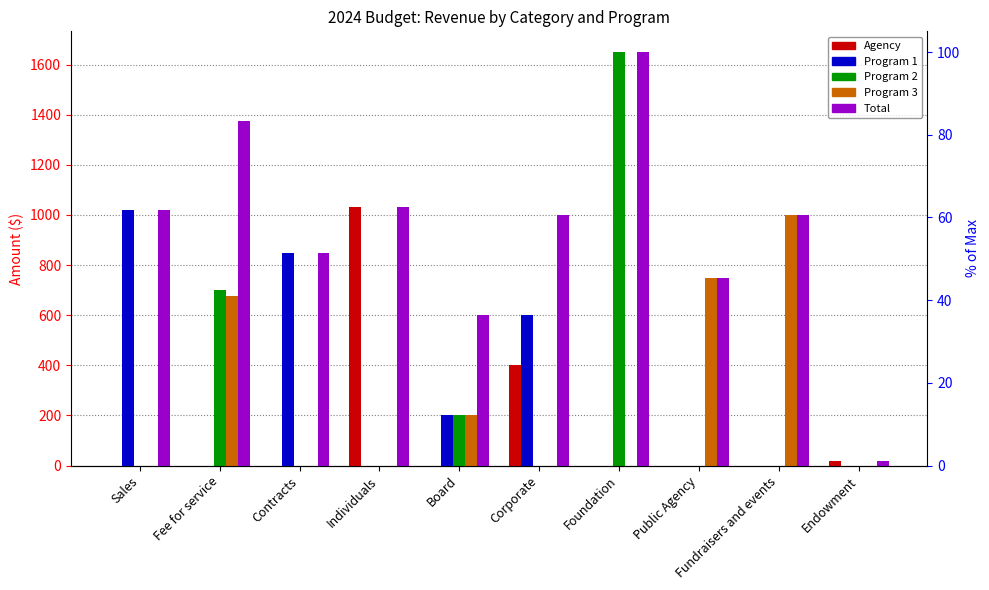

At which label is Program 3 closest to 500?

Fee for service